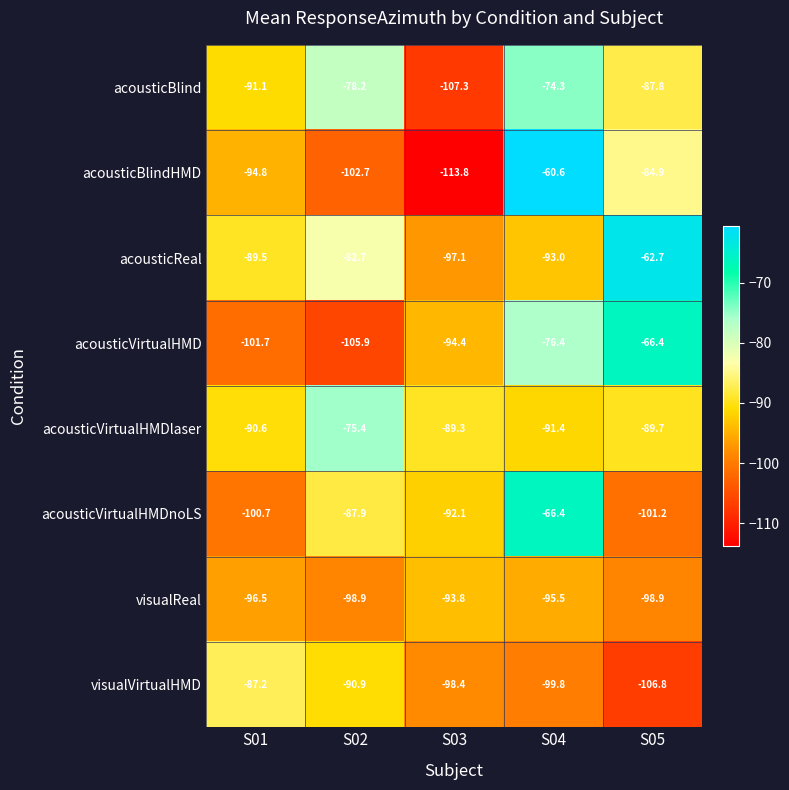

What value does the acousticVirtualHMD series have at S02?

-105.9